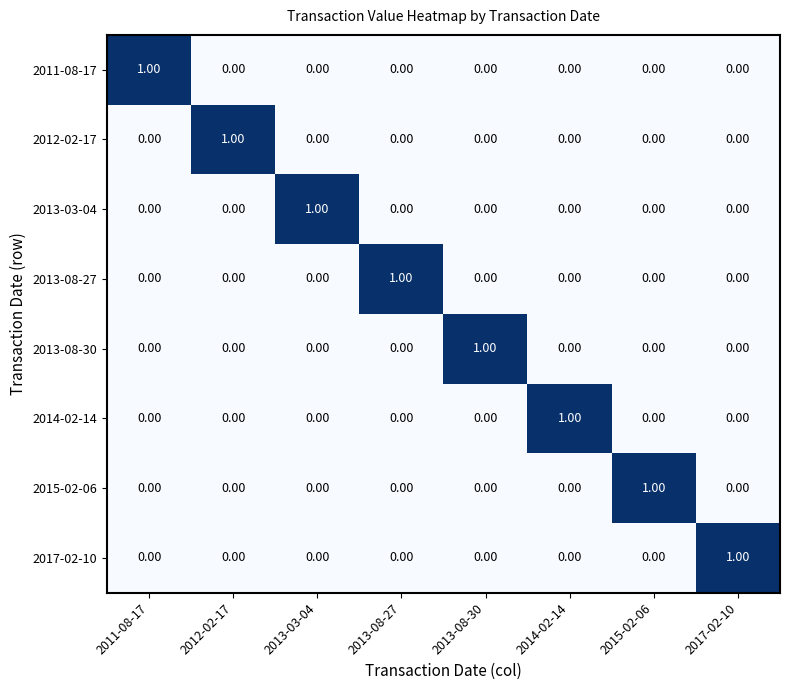

Is the value of 2015-02-06 at 2014-02-14 greater than the value of 2013-08-27 at 2013-08-27?

No